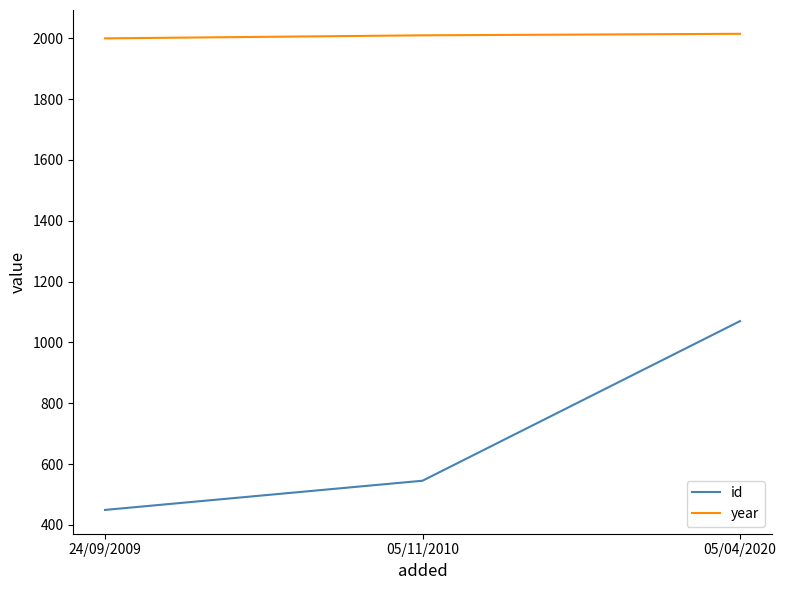

How many year values are between 2000 and 2015?

3